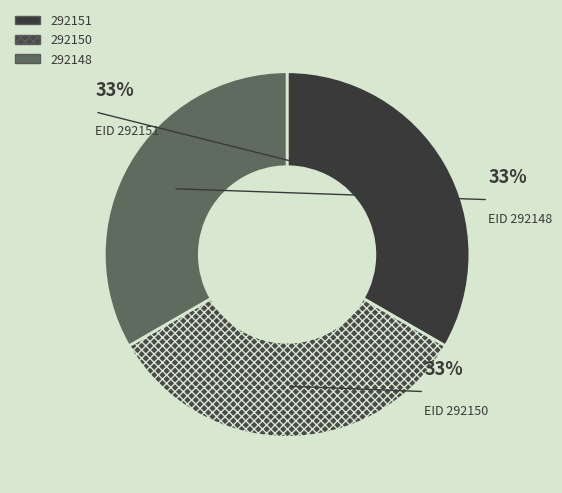

What percentage is the 292151 slice, to the nearest percent?

33%